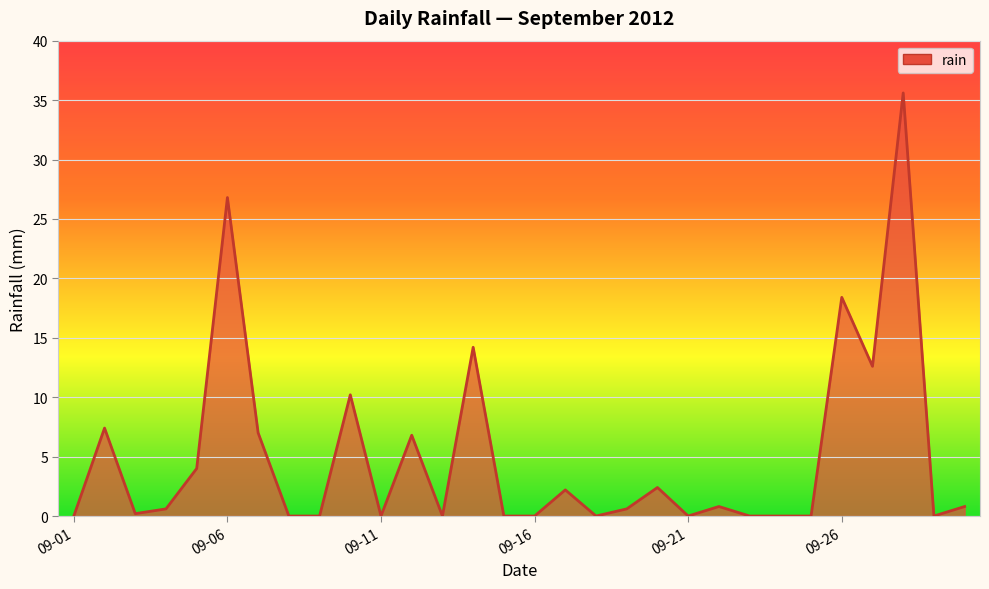

What is the maximum value shown in the chart?

35.6